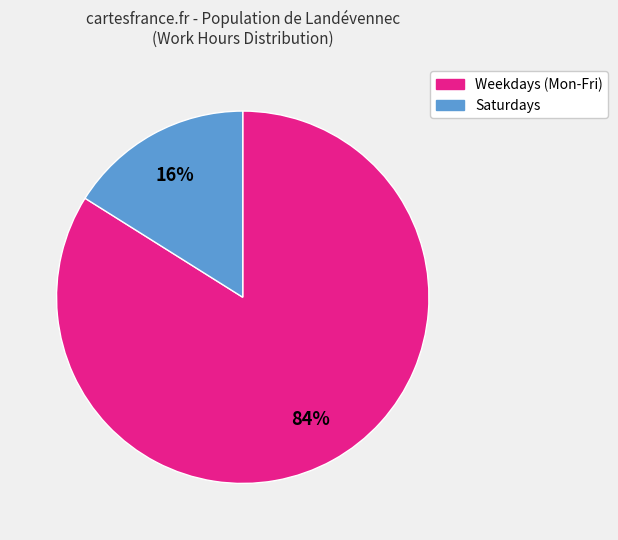

Between Weekdays (Mon-Fri) and Saturdays, which is larger?

Weekdays (Mon-Fri)